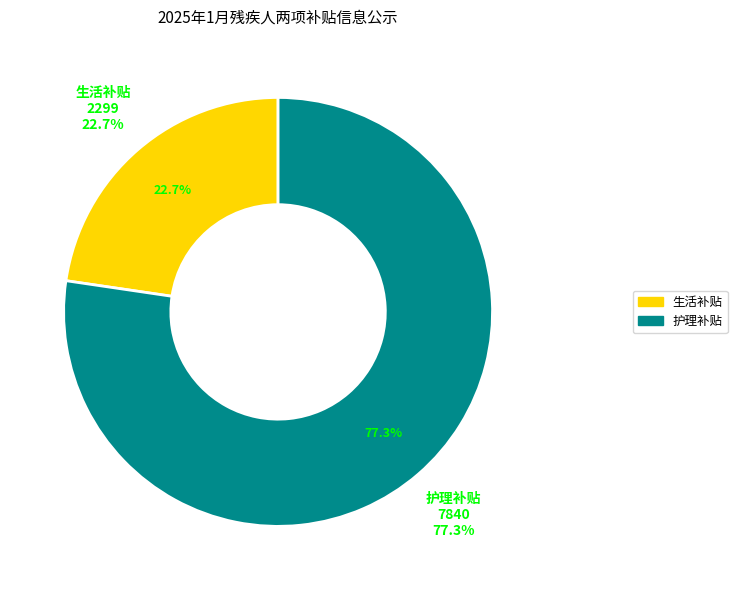

The 护理补贴 slice represents 66% of the pie. True or false?

False